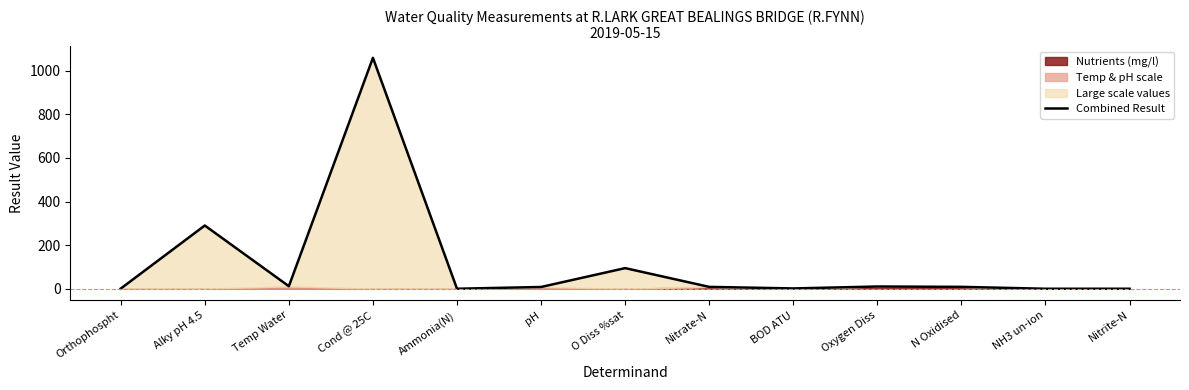

True or false: the data shows 290.0 at Alky pH 4.5.

True